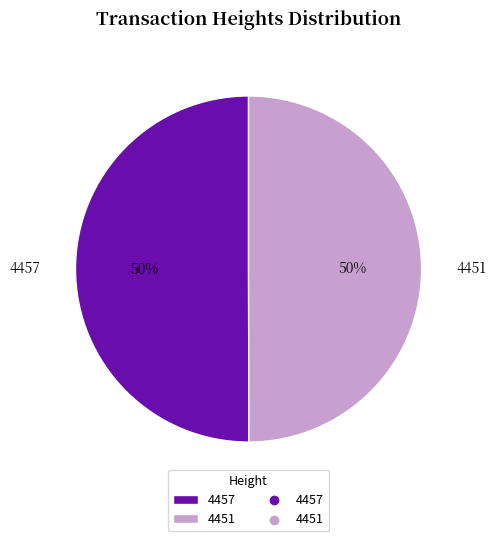

How many segments does this pie chart have?

2